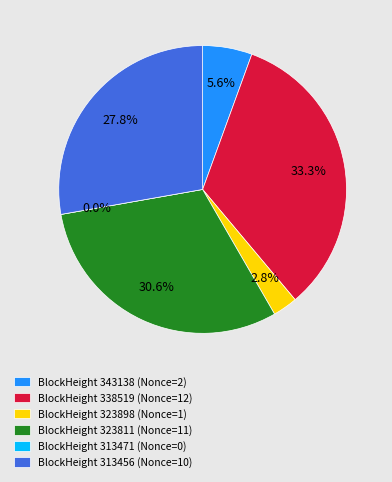

What percentage is the 323811 slice, to the nearest percent?

31%